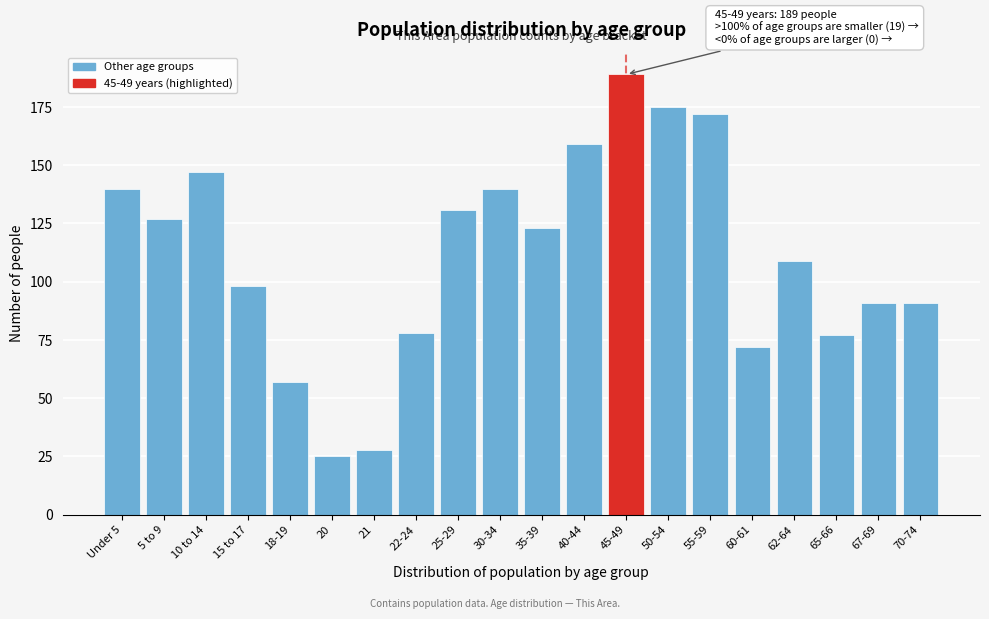

Reading right to left, extract all data points from this chart.

70-74=91	67-69=91	65-66=77	62-64=109	60-61=72	55-59=172	50-54=175	45-49=189	40-44=159	35-39=123	30-34=140	25-29=131	22-24=78	21=28	20=25	18-19=57	15 to 17=98	10 to 14=147	5 to 9=127	Under 5=140